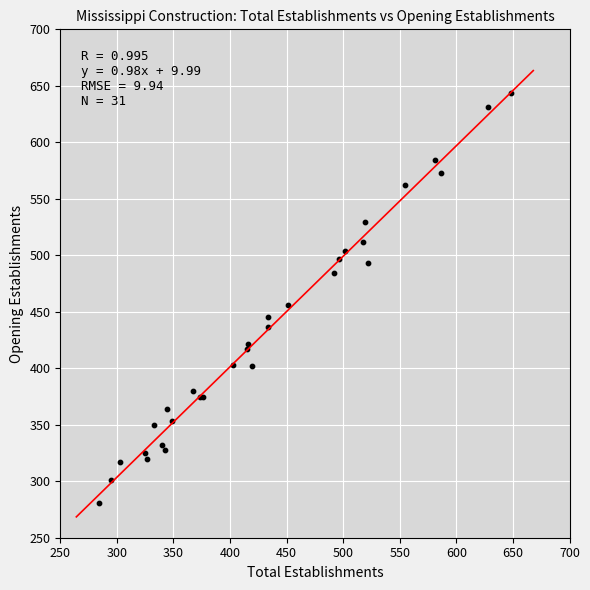

What Y value in the scatter plot is closest to 462?

456.4